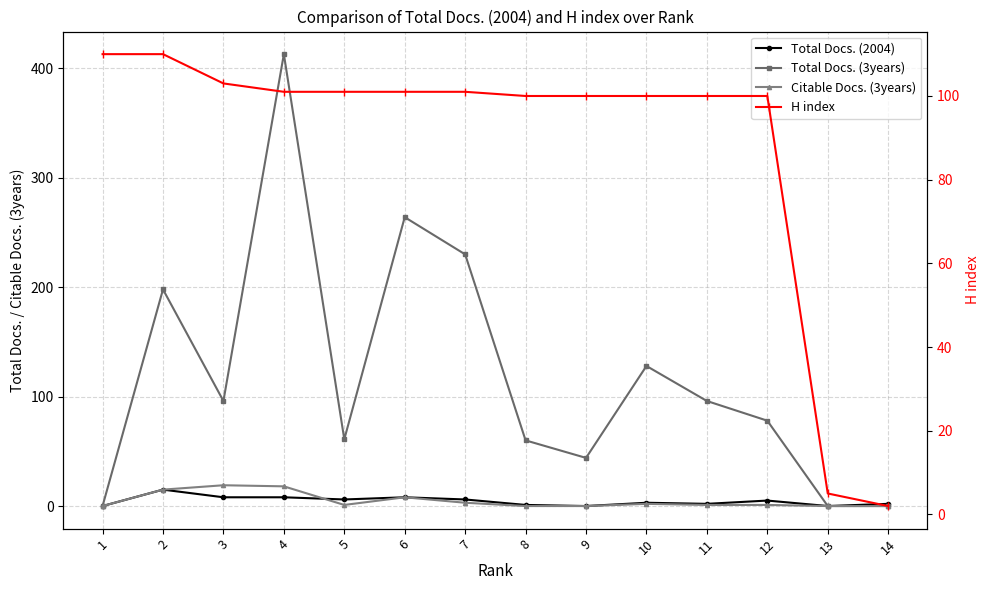

Reading left to right, list all the values displayed in this chart.

Total Docs. (2004): 0	15	8	8	6	8	6	1	0	3	2	5	0	2
Total Docs. (3years): 0	198	96	413	61	264	230	60	44	128	96	78	0	0
Citable Docs. (3years): 0	15	19	18	1	8	3	0	0	2	1	1	0	0
H index: 110	110	103	101	101	101	101	100	100	100	100	100	5	2